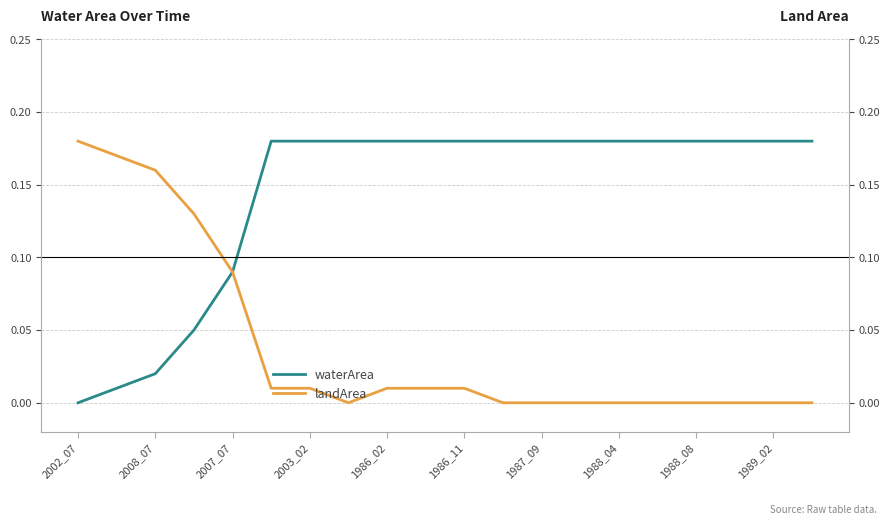

At which label does landArea reach its minimum?

1988_04